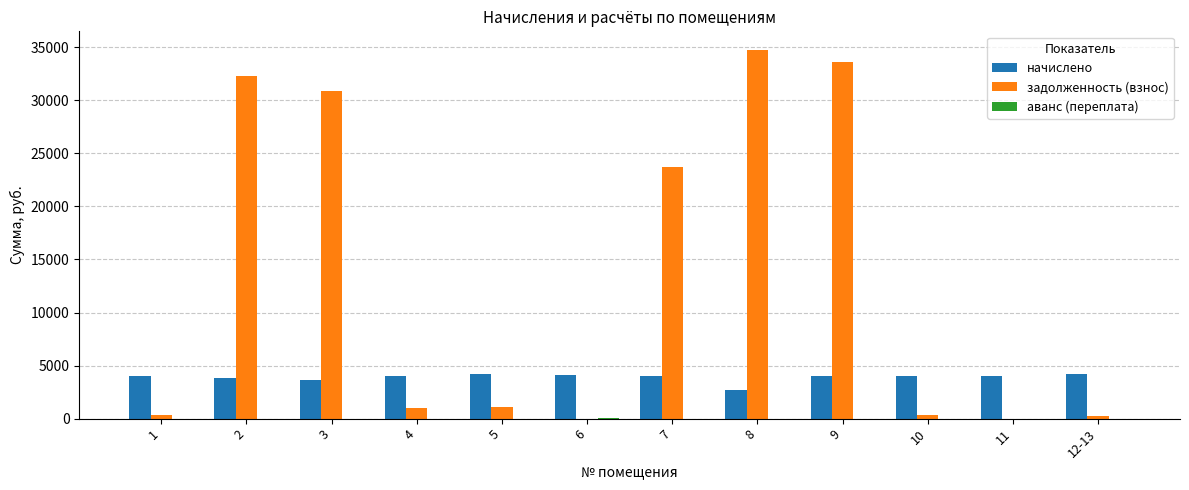

What is the maximum value shown in the chart?

34757.1